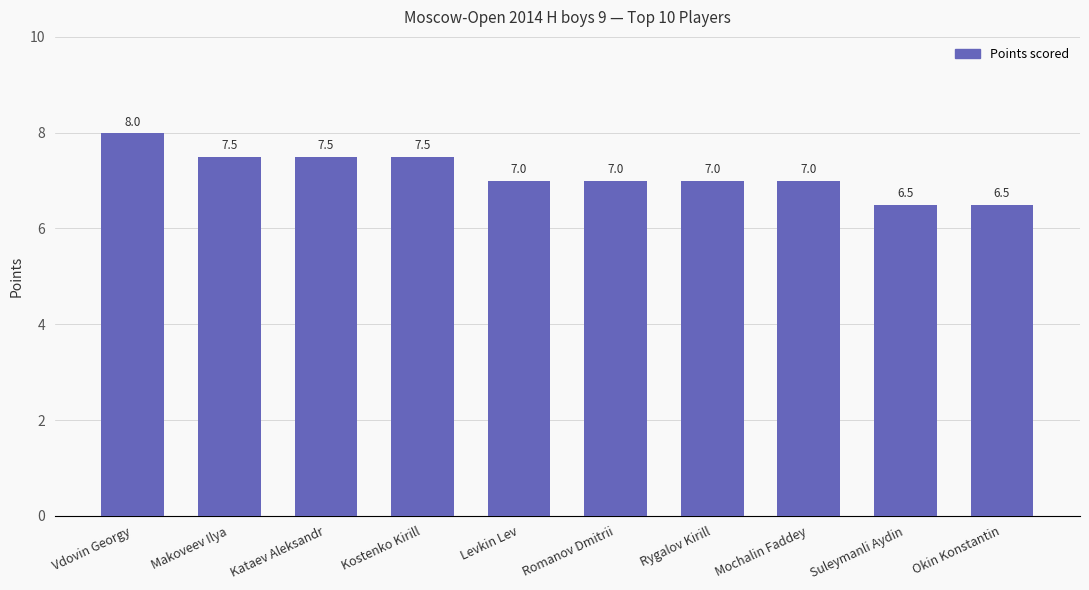

What is the label of the 7th bar from the left?

Rygalov Kirill